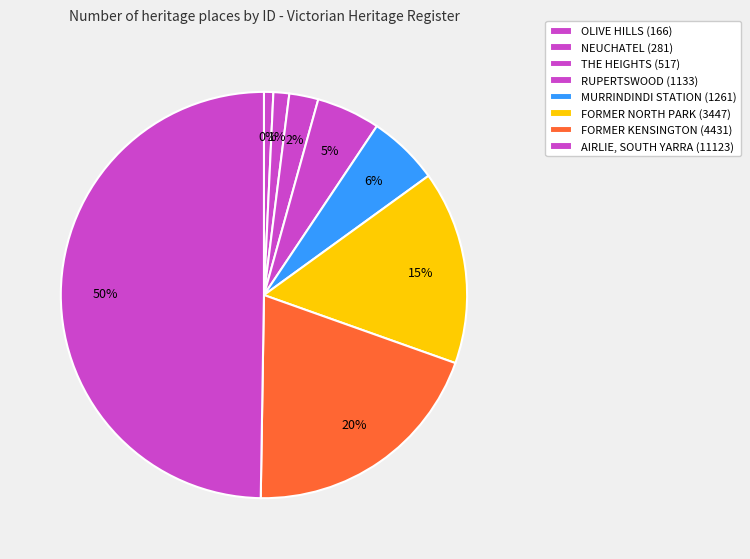

To the nearest percent, what portion does THE HEIGHTS represent?

2%